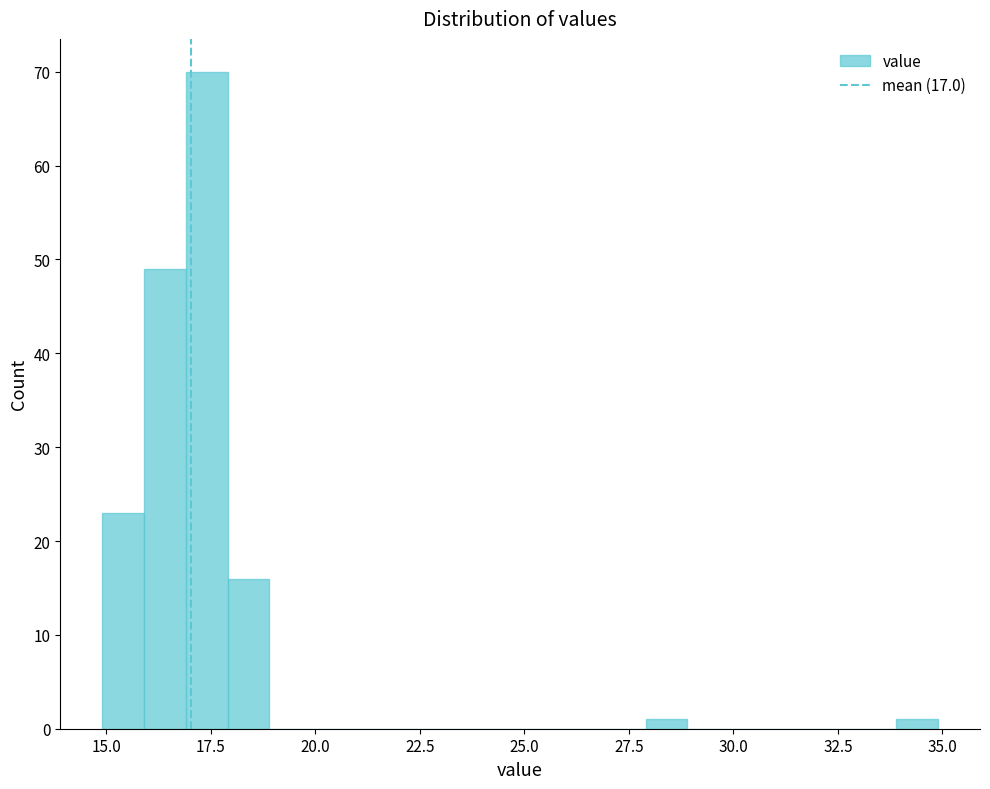

Read against the x-axis, roughly where is the centre of the tallest bar?

17.5